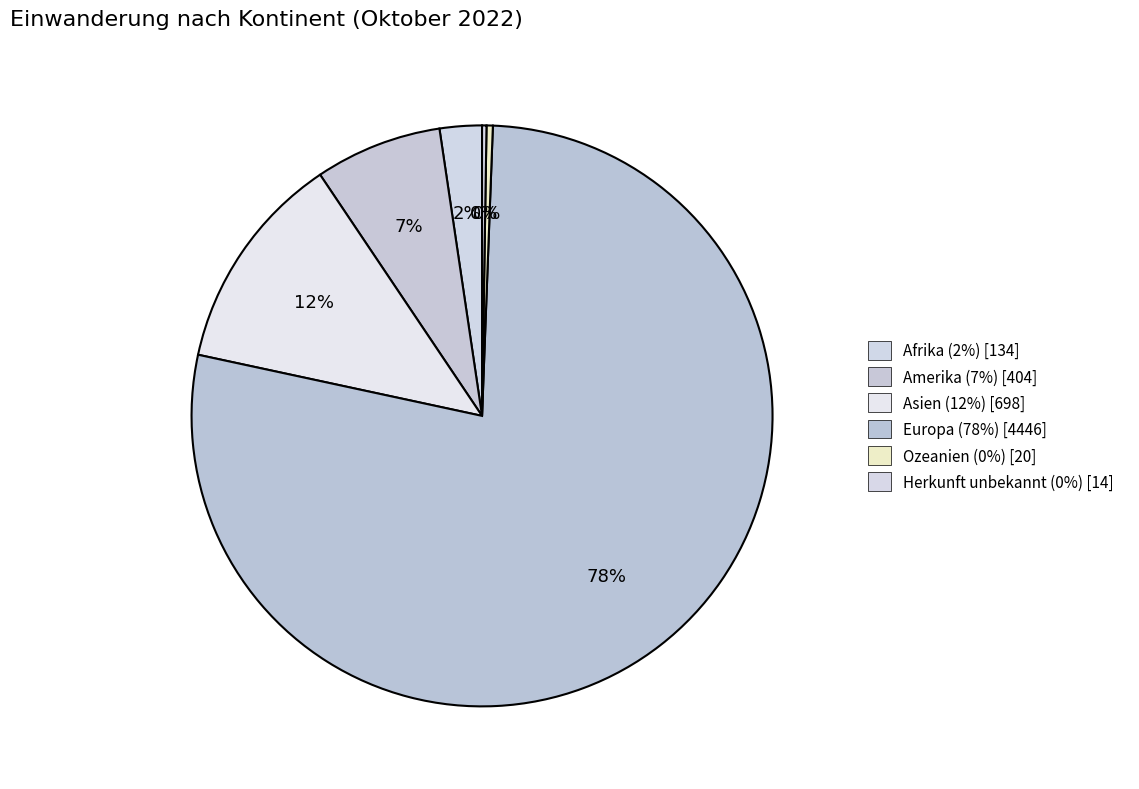

What is the ratio of the value at Asien to the value at Herkunft unbekannt?

49.9